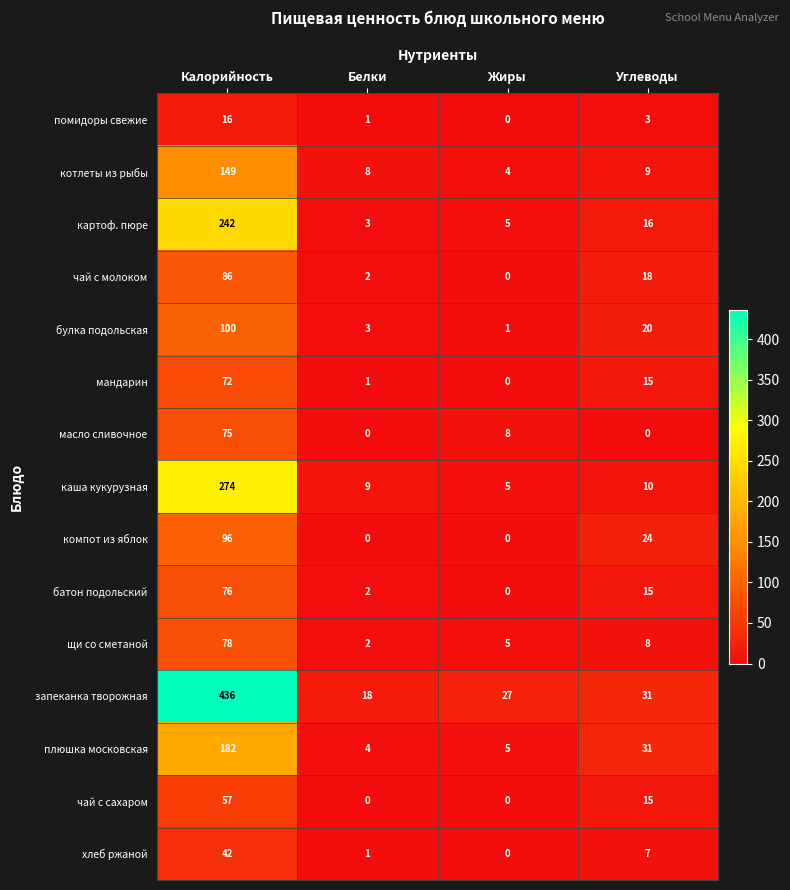

The value of мандарин at Жиры is 40. True or false?

False